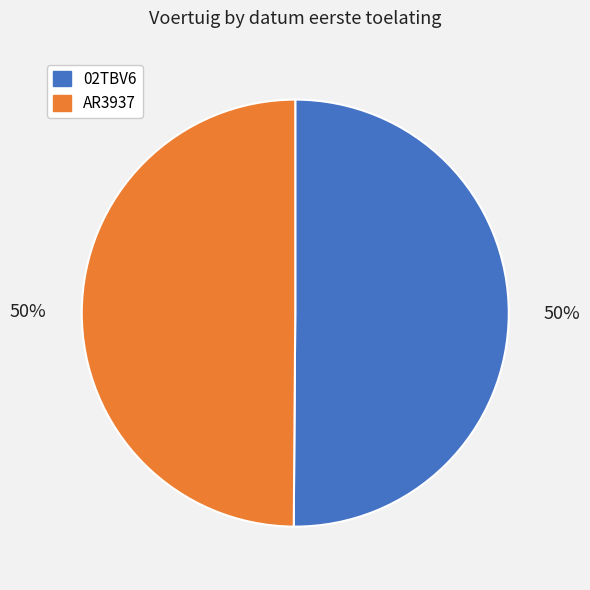

To the nearest percent, what percentage of the pie is AR3937?

50%